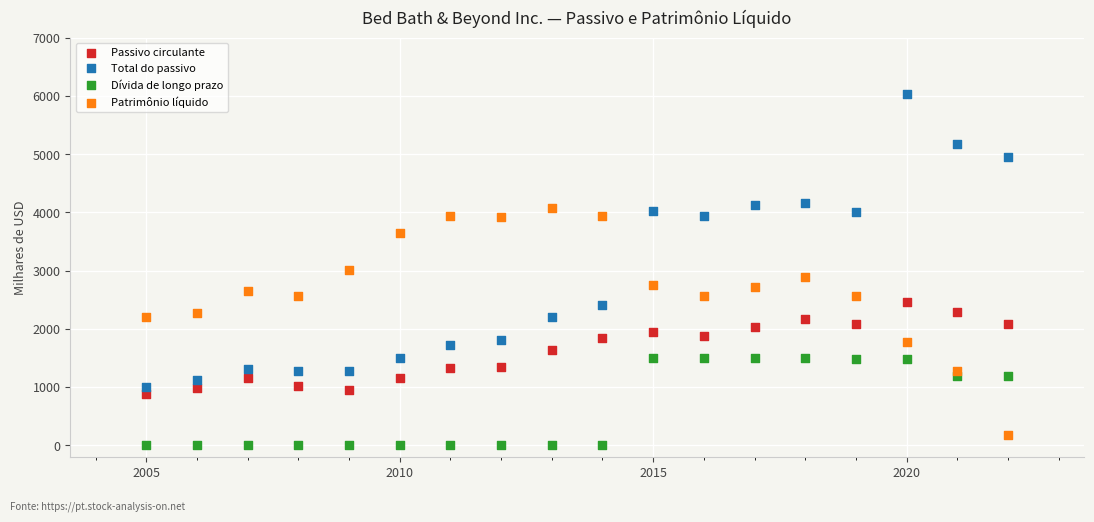

Across all data points, what is the range of X values (max minus min)?

17.0